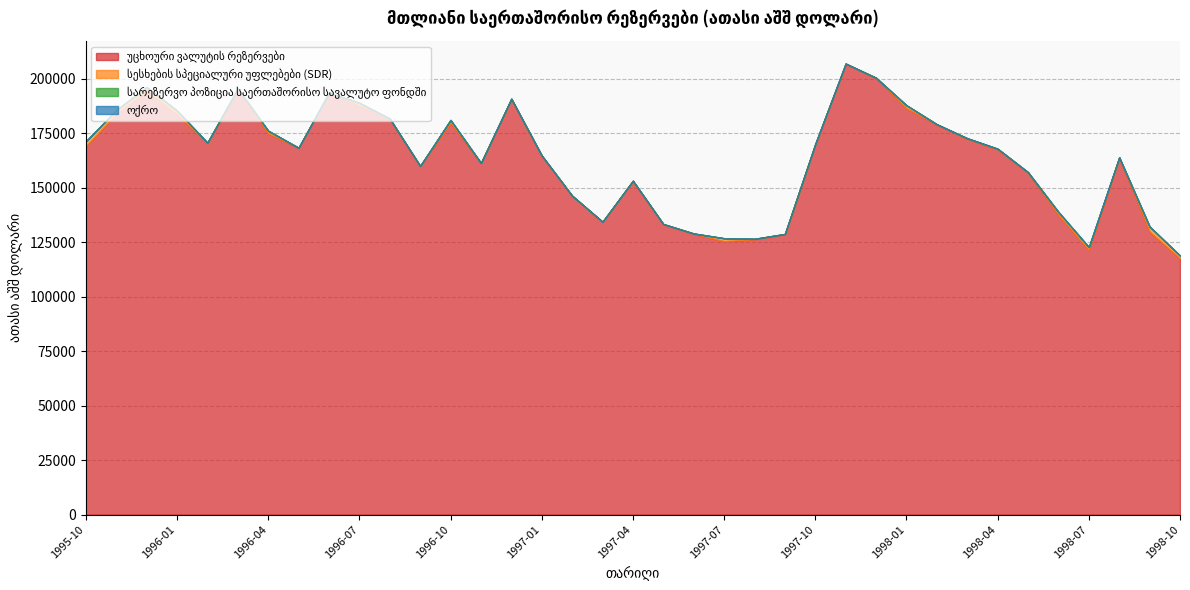

Rank the categories by ოქრო value from lowest to highest.

1995-10, 1995-11, 1995-12, 1996-01, 1996-02, 1996-03, 1996-04, 1996-05, 1996-06, 1996-07, 1996-08, 1996-09, 1996-10, 1996-11, 1996-12, 1997-01, 1997-02, 1997-03, 1997-04, 1997-05, 1997-06, 1997-07, 1997-08, 1997-09, 1997-10, 1997-11, 1997-12, 1998-01, 1998-02, 1998-03, 1998-04, 1998-05, 1998-06, 1998-07, 1998-08, 1998-09, 1998-10